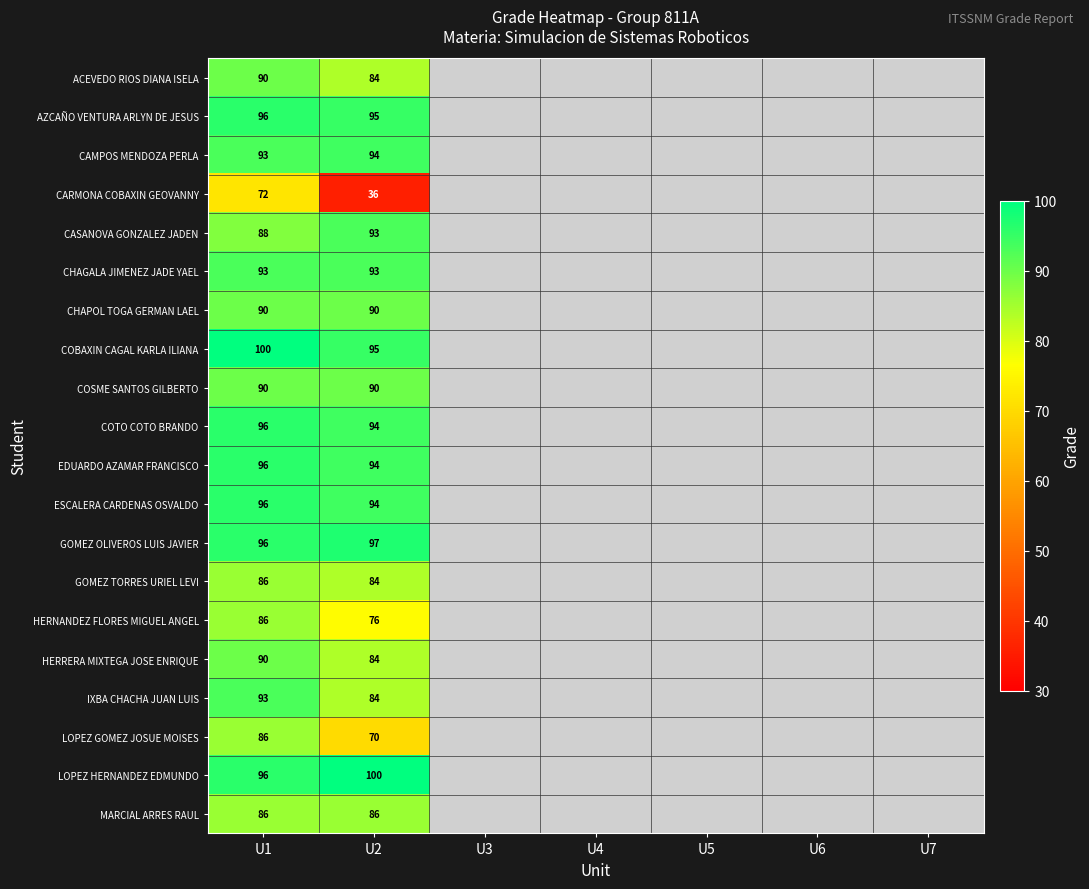

True or false: CARMONA COBAXIN GEOVANNY has a value of 72 at U1.

True